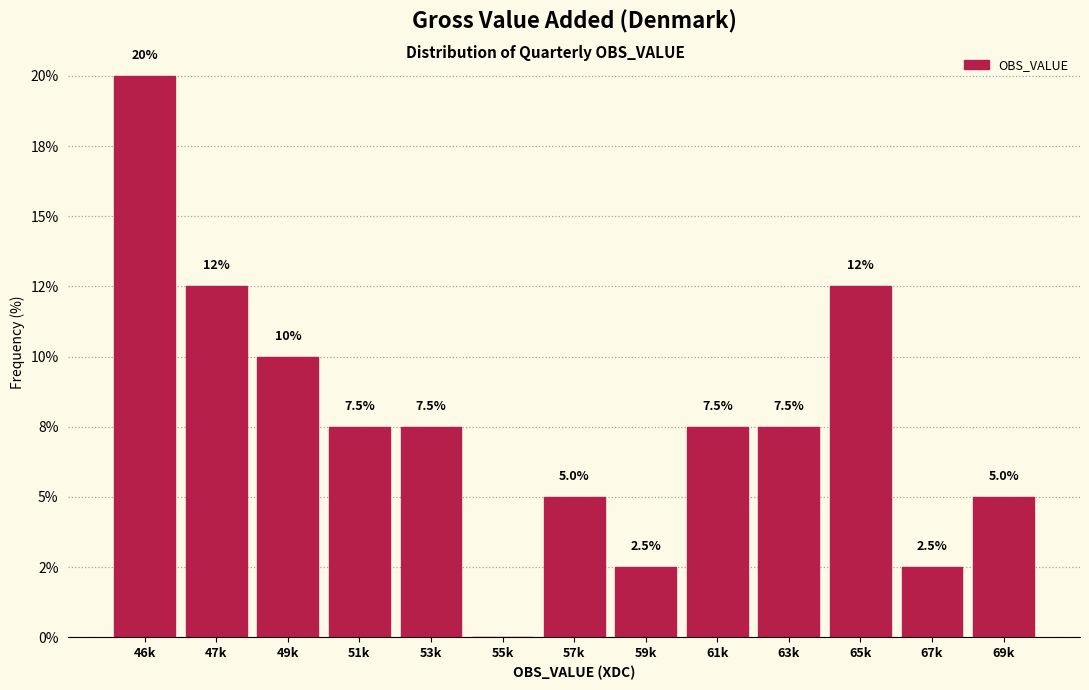

Are the bars horizontal?

No